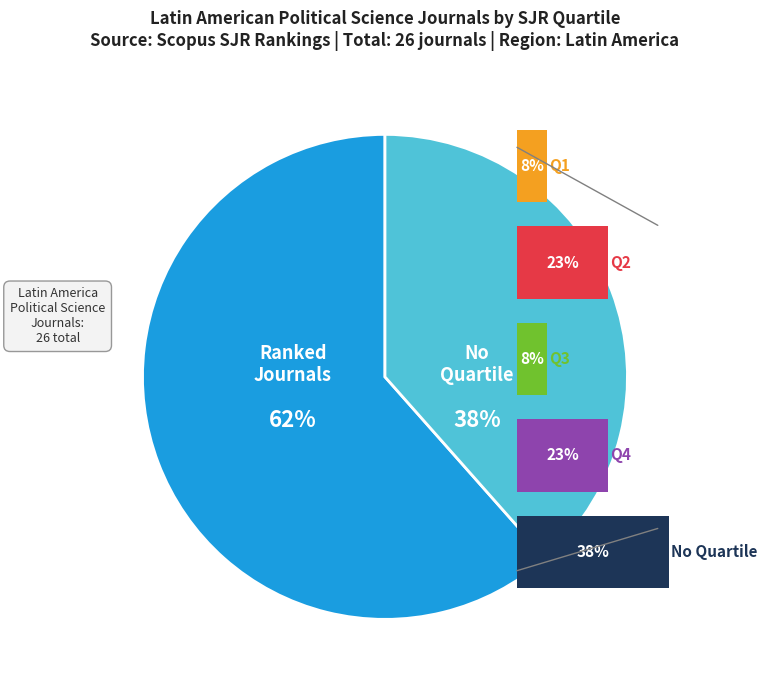

Is it true that Q2 is 23% of the pie?

True